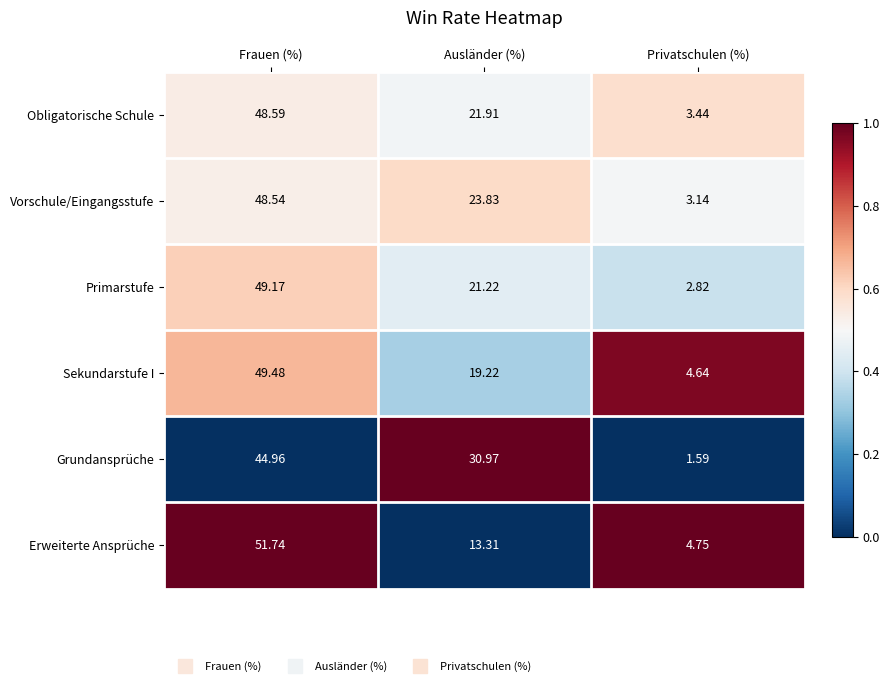

List the series in order of their peak value, highest first.

Erweiterte Ansprüche, Sekundarstufe I, Primarstufe, Obligatorische Schule, Vorschule/Eingangsstufe, Grundansprüche